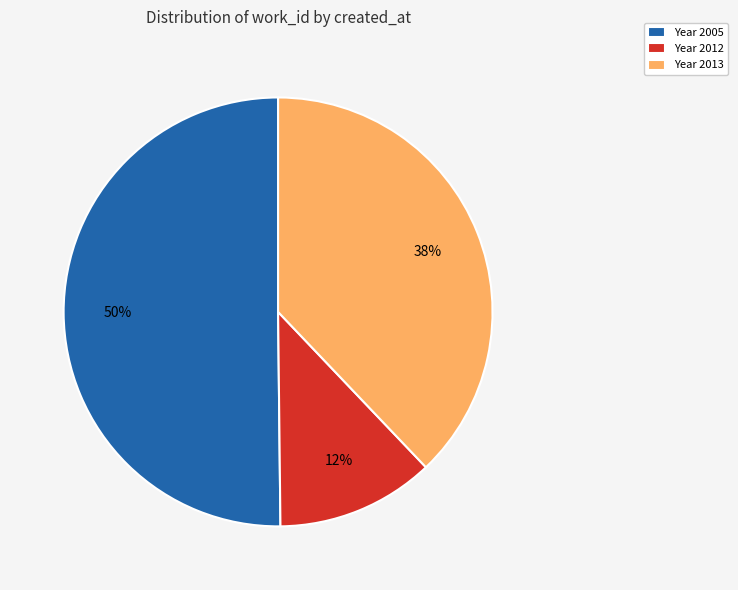

What percentage is the Year 2005 slice, to the nearest percent?

50%